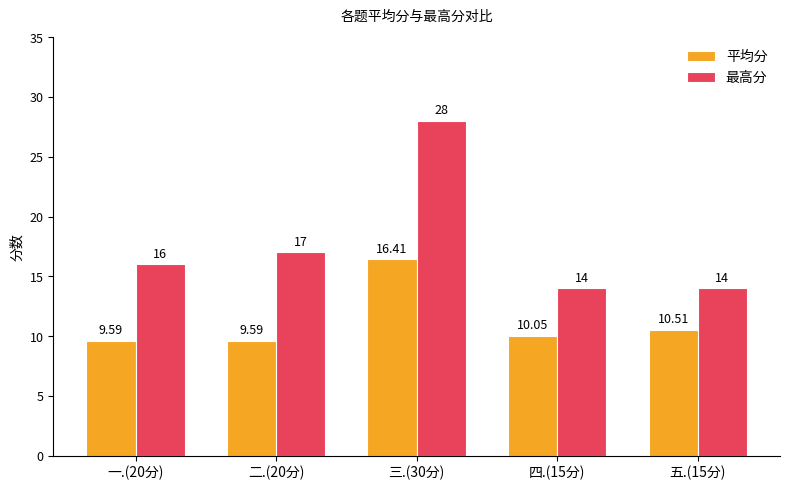

Is the value of 平均分 at 五.(15分) greater than the value of 最高分 at 四.(15分)?

No